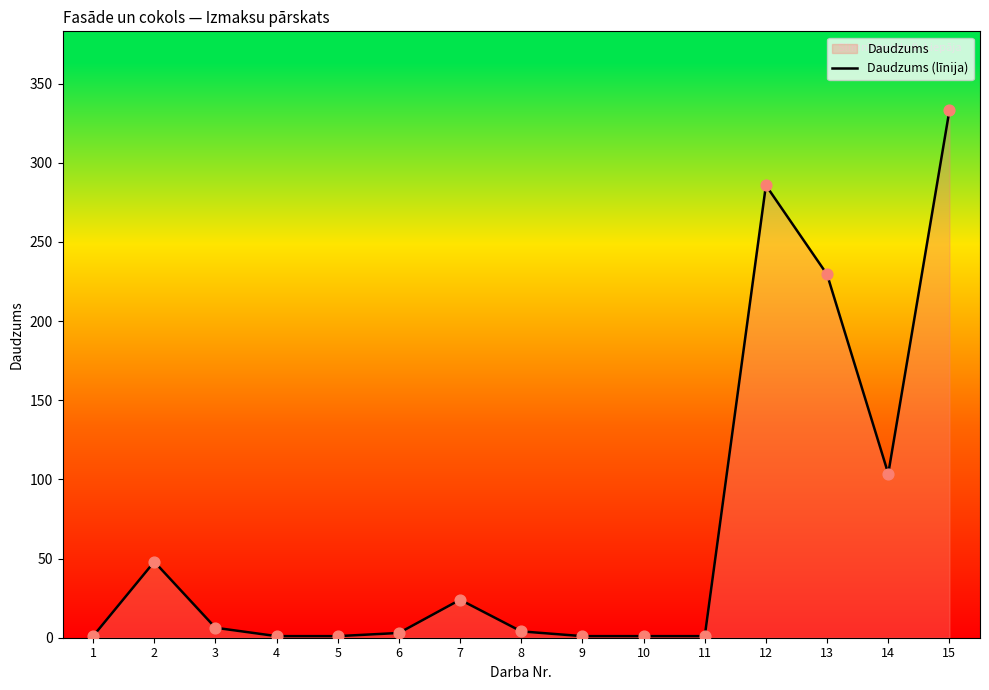

Approximately how many times larger is the value at 12 compared to 15?

0.9